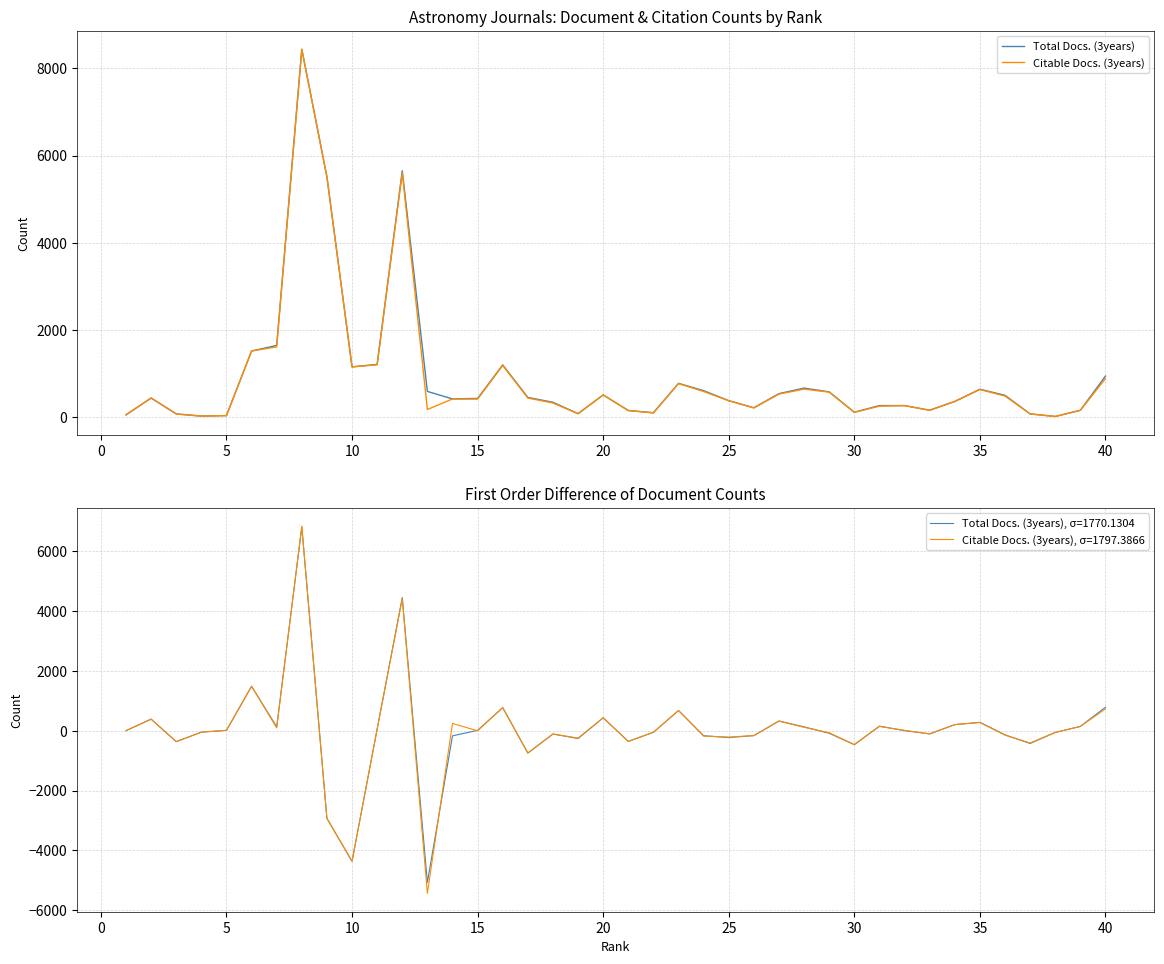

What is the maximum value shown in the chart?

8441